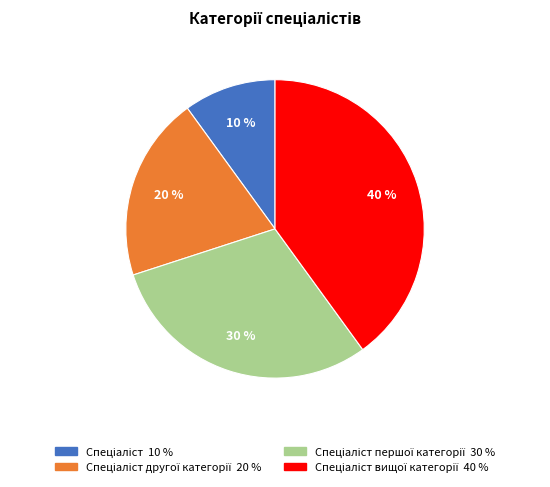

Is there a majority slice in this chart?

No